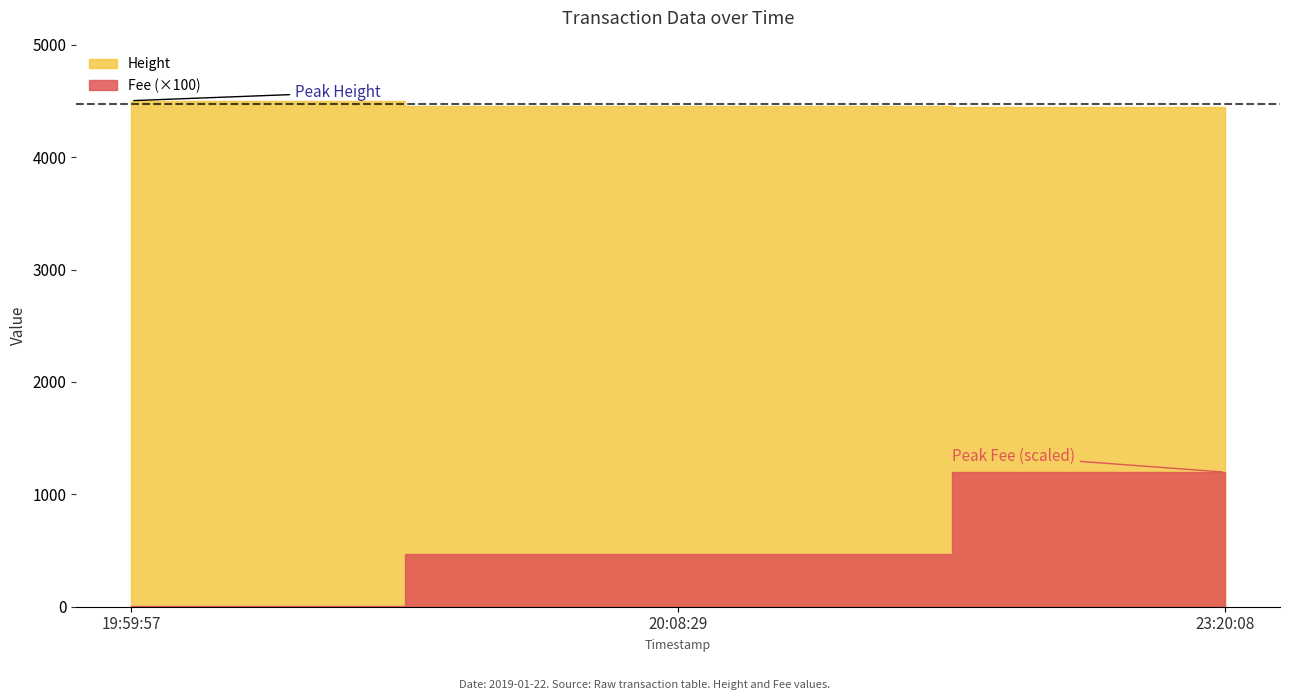

Count the number of categories in the chart.

3